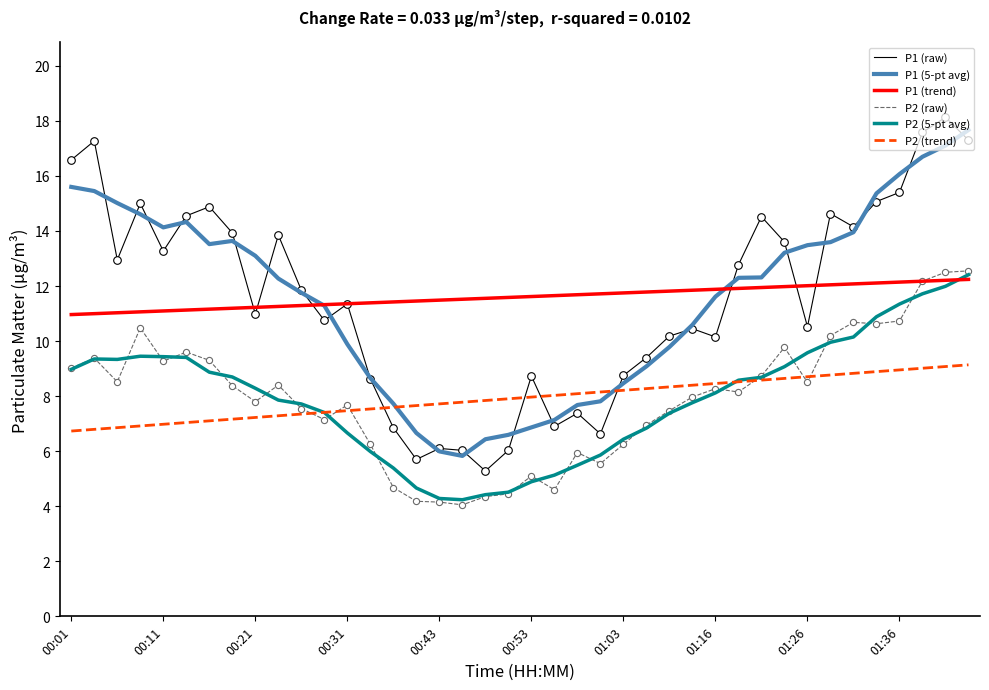

Which series has the widest spread of values?

P1 (raw)